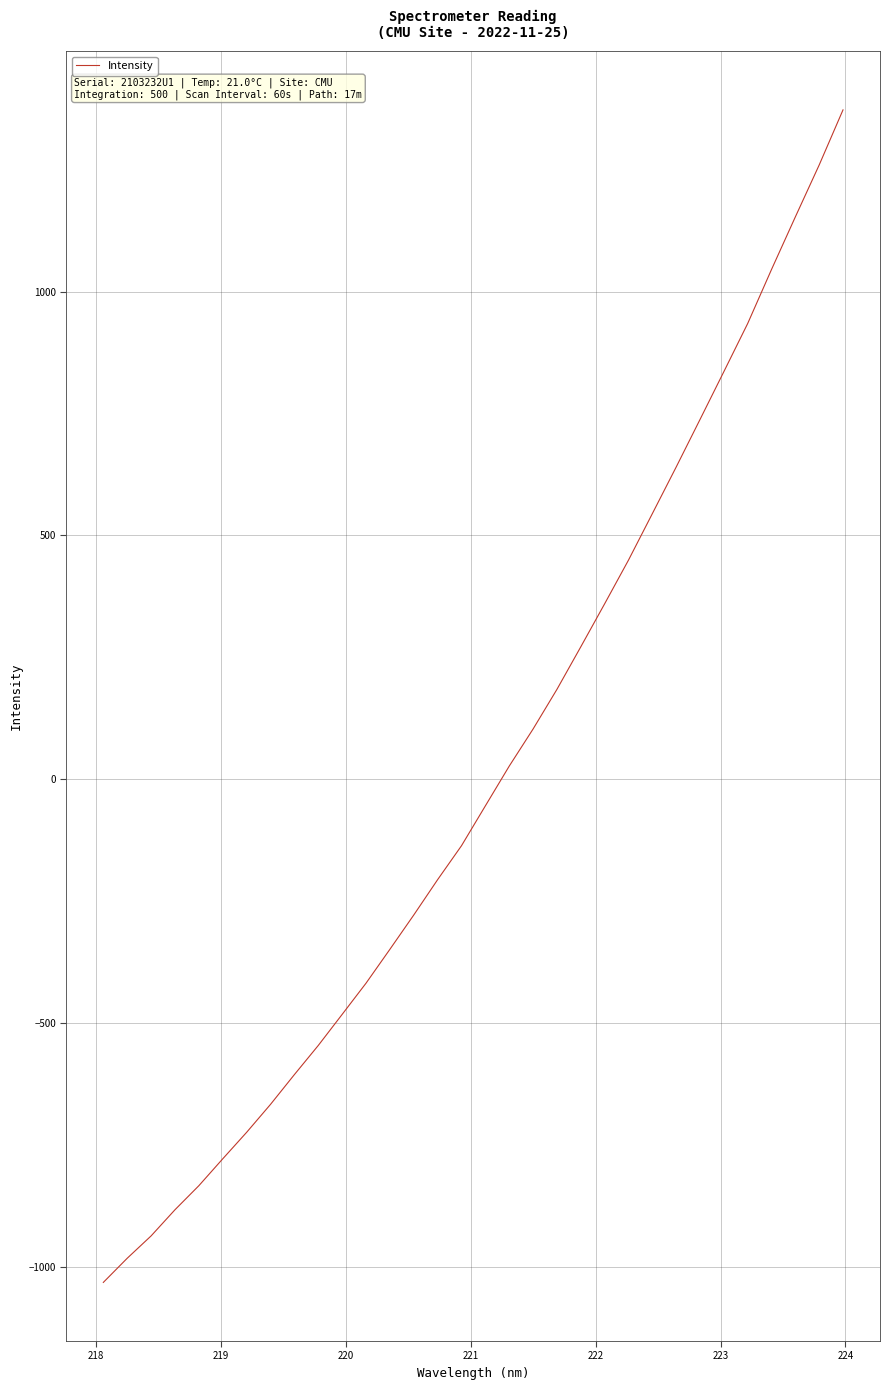

What is the maximum value shown in the chart?

1372.9